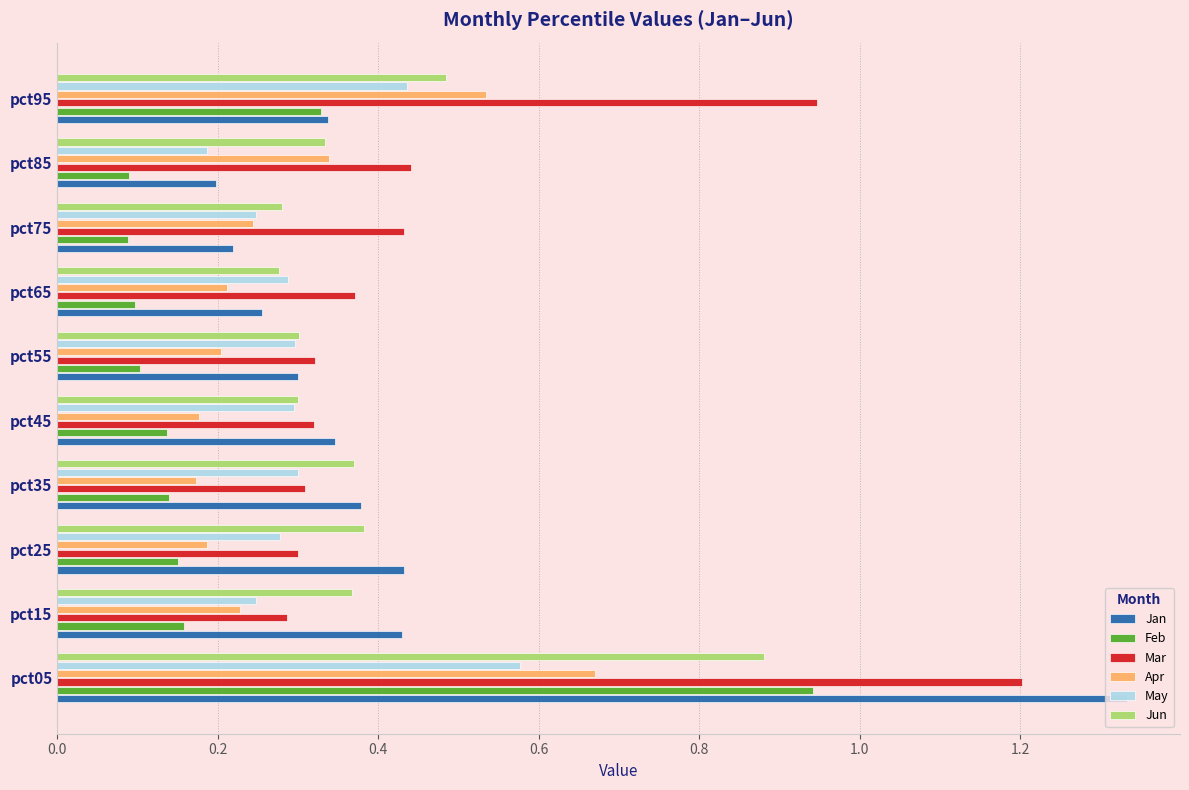

Rank the series by their maximum value, from lowest to highest.

May, Apr, Jun, Feb, Mar, Jan